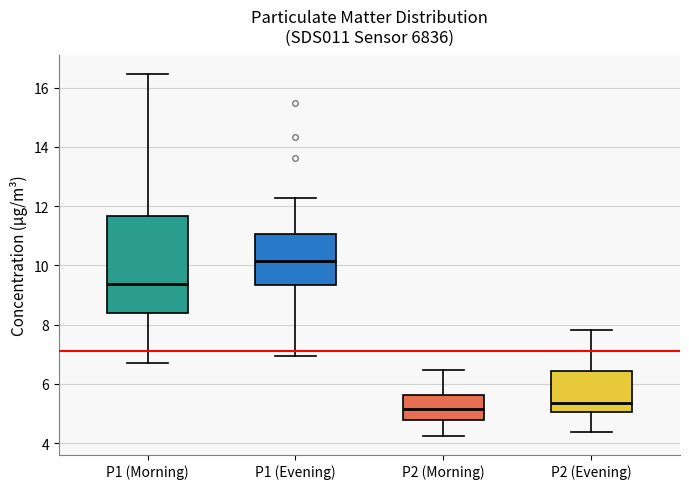

Which box is the tallest, from its lower edge to its upper edge?

P1 (Morning)